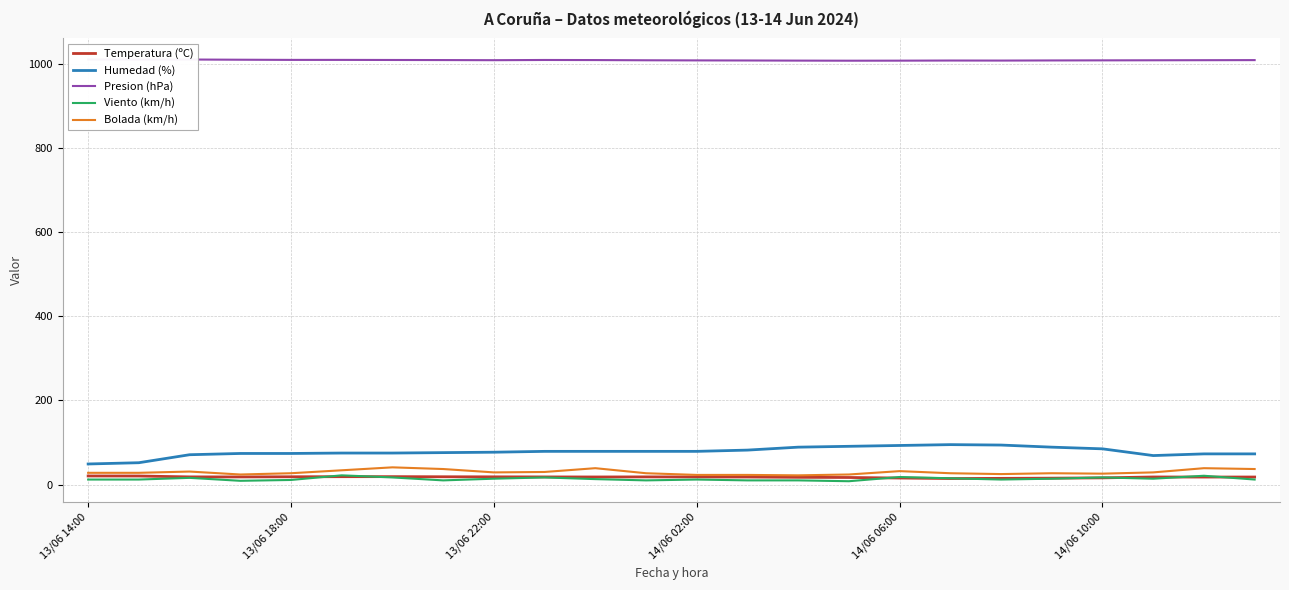

How many data points in Presion (hPa) are above 1009?

11